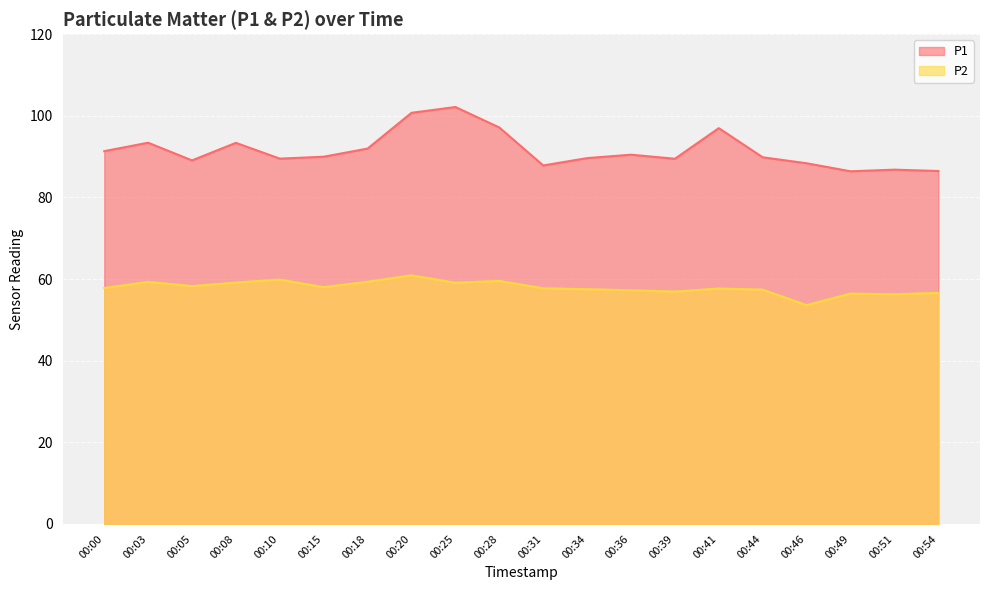

At which category does P2 reach its first local valley?

00:05